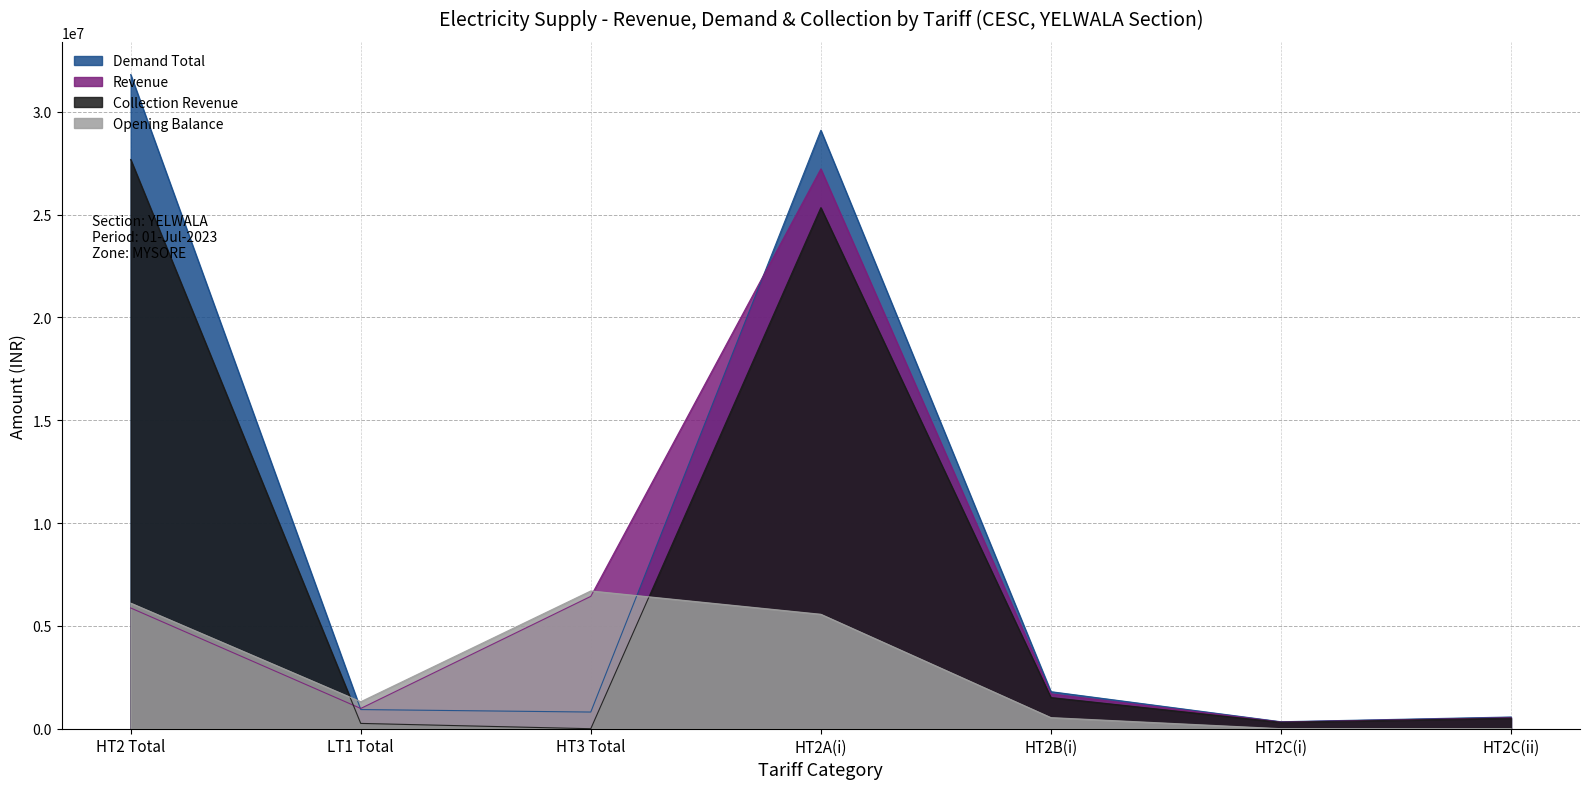

Reading left to right, extract all data points from this chart.

Revenue: 5873387.7	985759.9	6437517.8	27226224.2	1696686.9	326010.8	536874.3
Demand Total: 31816549.5	931876.1	811028.0	29104939.5	1802159.0	338767.0	570684.0
Collection Revenue: 27685134.8	258446.0	0.0	25342552.4	1516608.4	312381.8	513592.3
Opening Balance: 6108913.6	1312287.4	6700677.0	5566525.6	540794.1	2028.0	-434.1